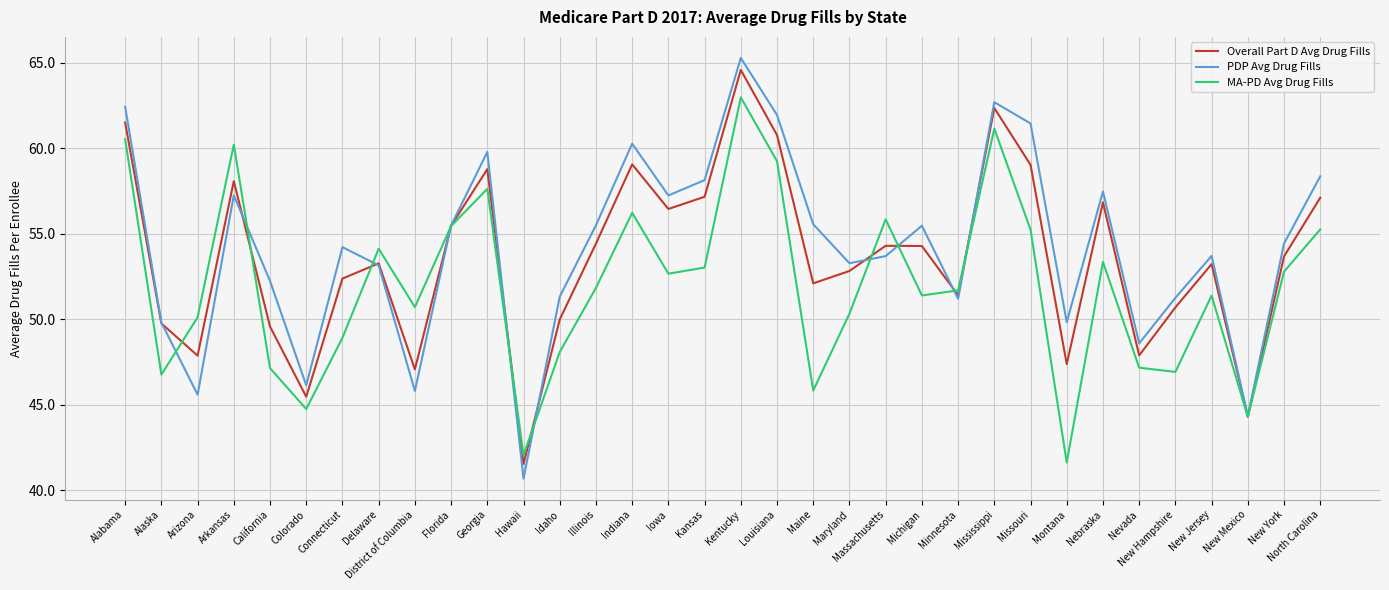

The value of PDP Avg Drug Fills at Florida is 55.5. True or false?

True